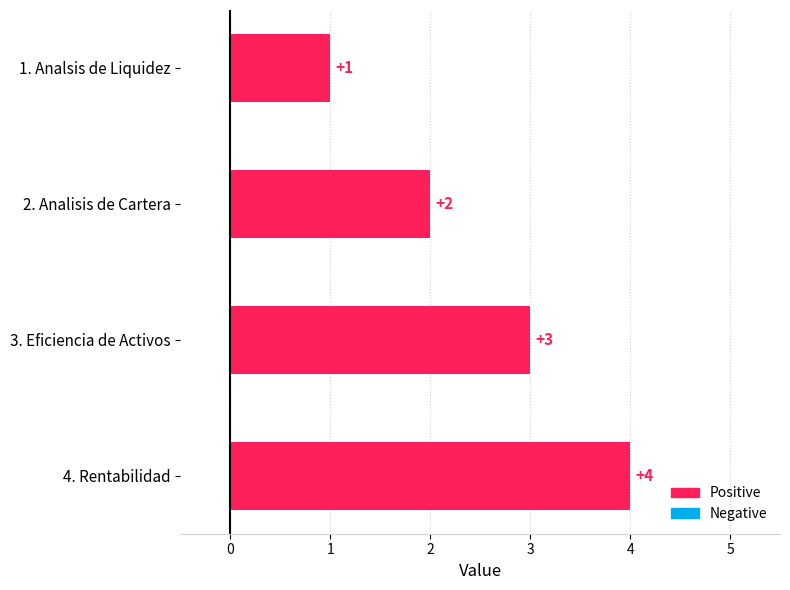

What is the sum of all values?

10